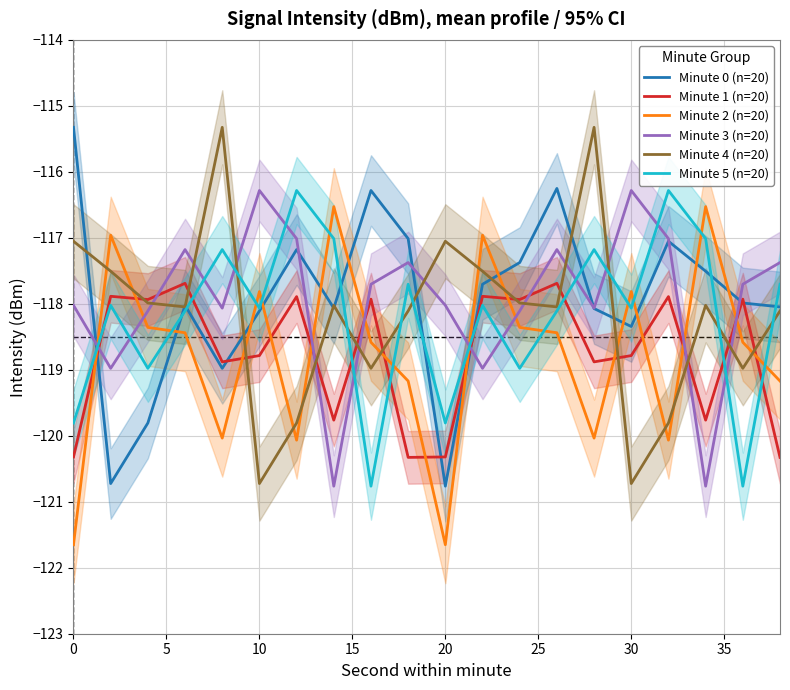

True or false: Minute 3 (n=20) has a value of -51.6 at 10.

False